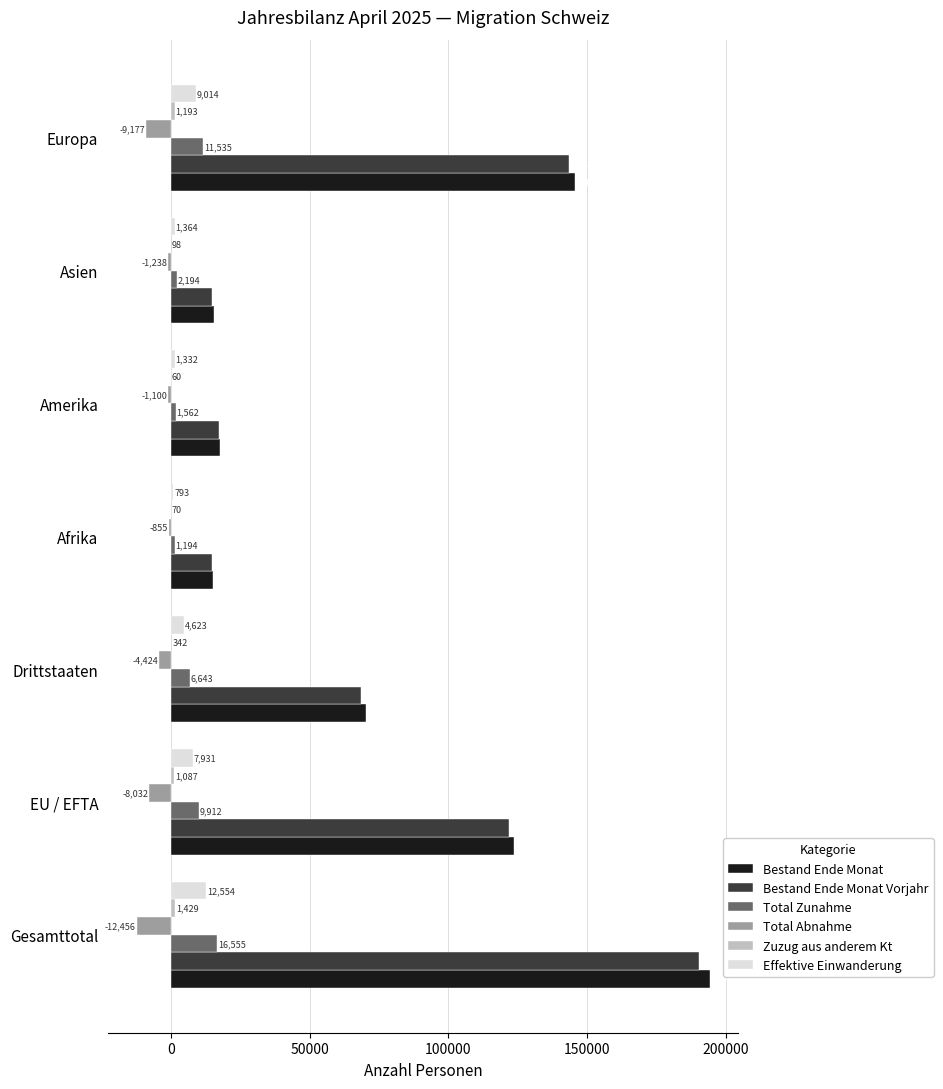

At which label is Bestand Ende Monat closest to 104627?

EU / EFTA